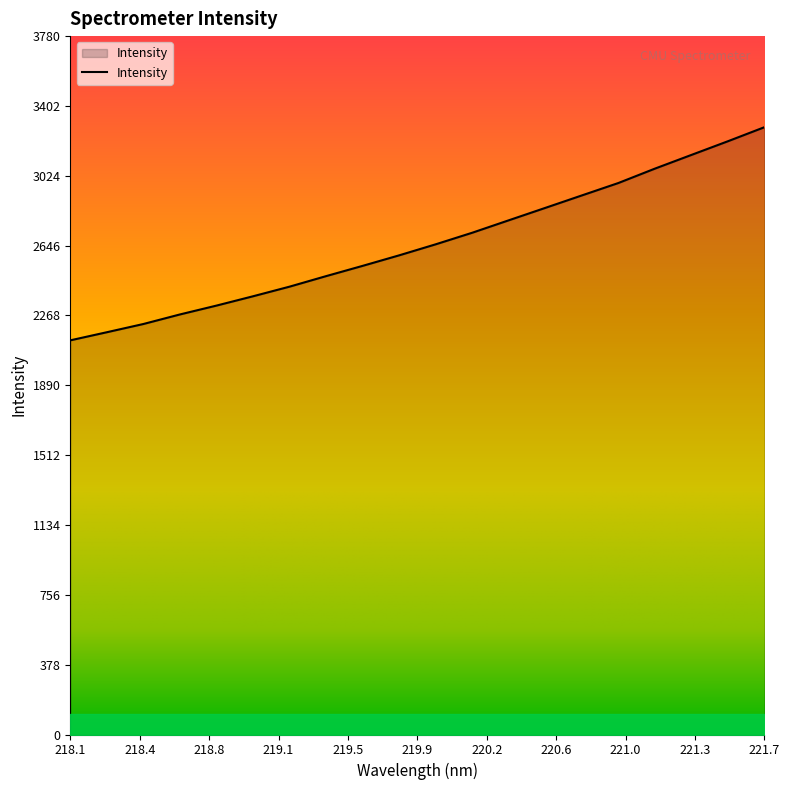

What is the difference between the maximum and minimum values?

1153.4